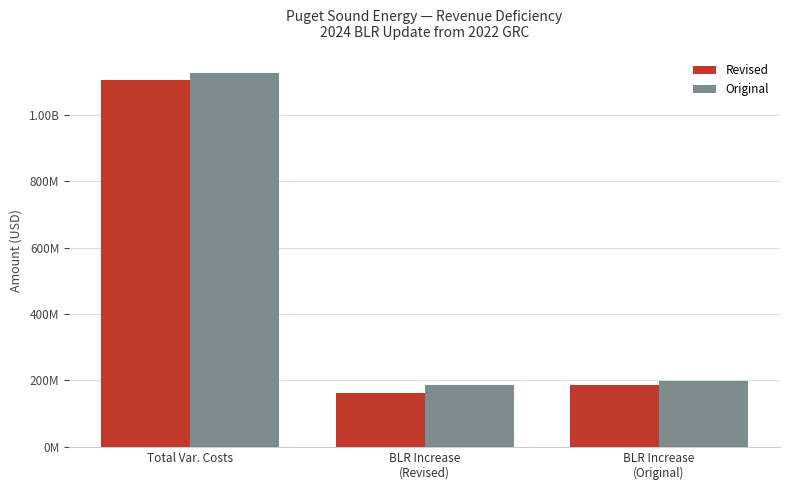

Are the bars horizontal?

No